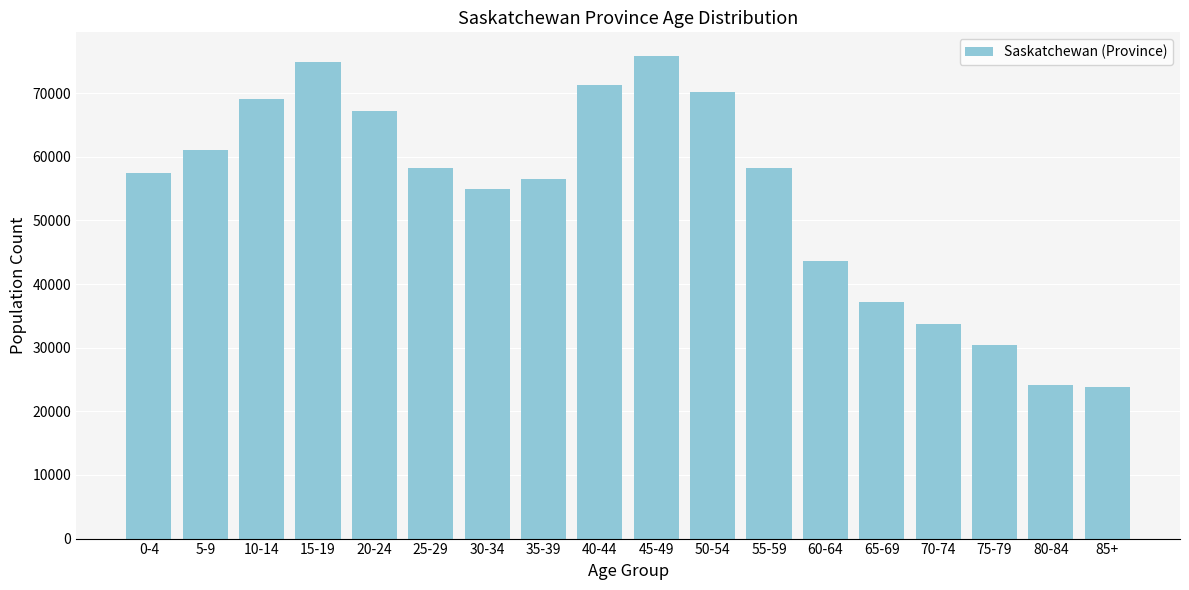

What is the ratio of the value at 60-64 to the value at 55-59?

0.8